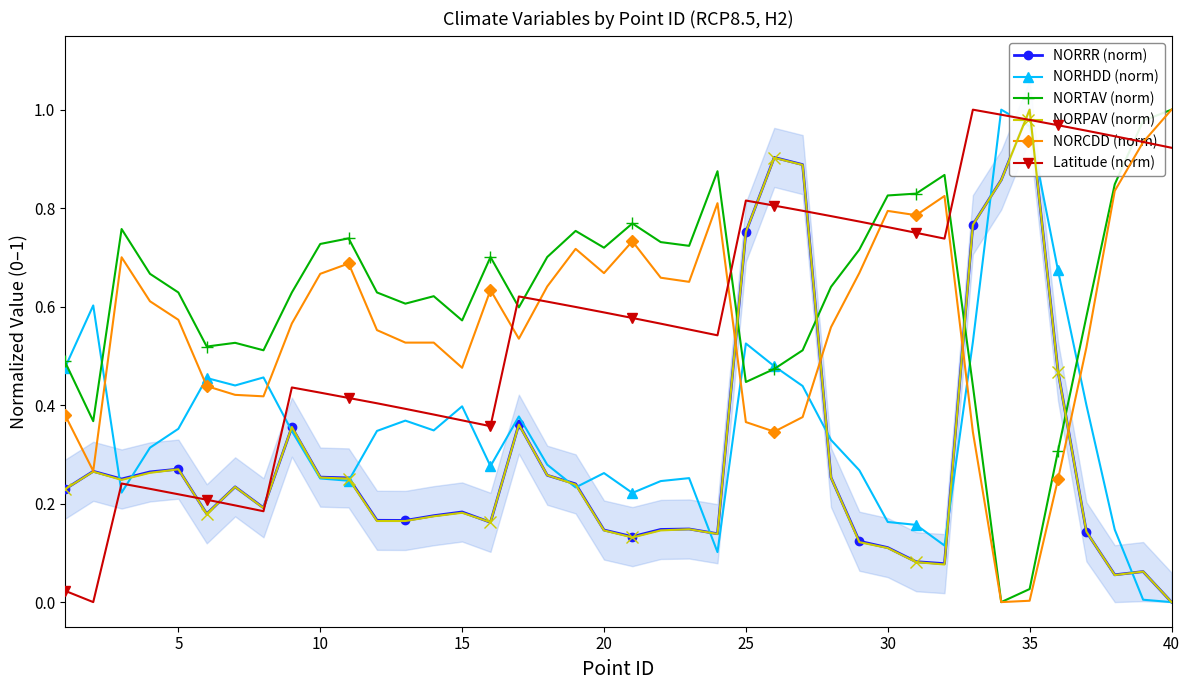

After their last crossing, which series has the higher values: NORCDD (norm) or NORHDD (norm)?

NORCDD (norm)